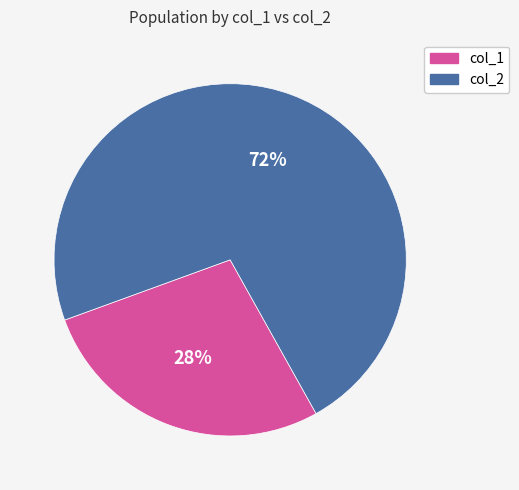

To the nearest percent, what is the average slice percentage?

50%